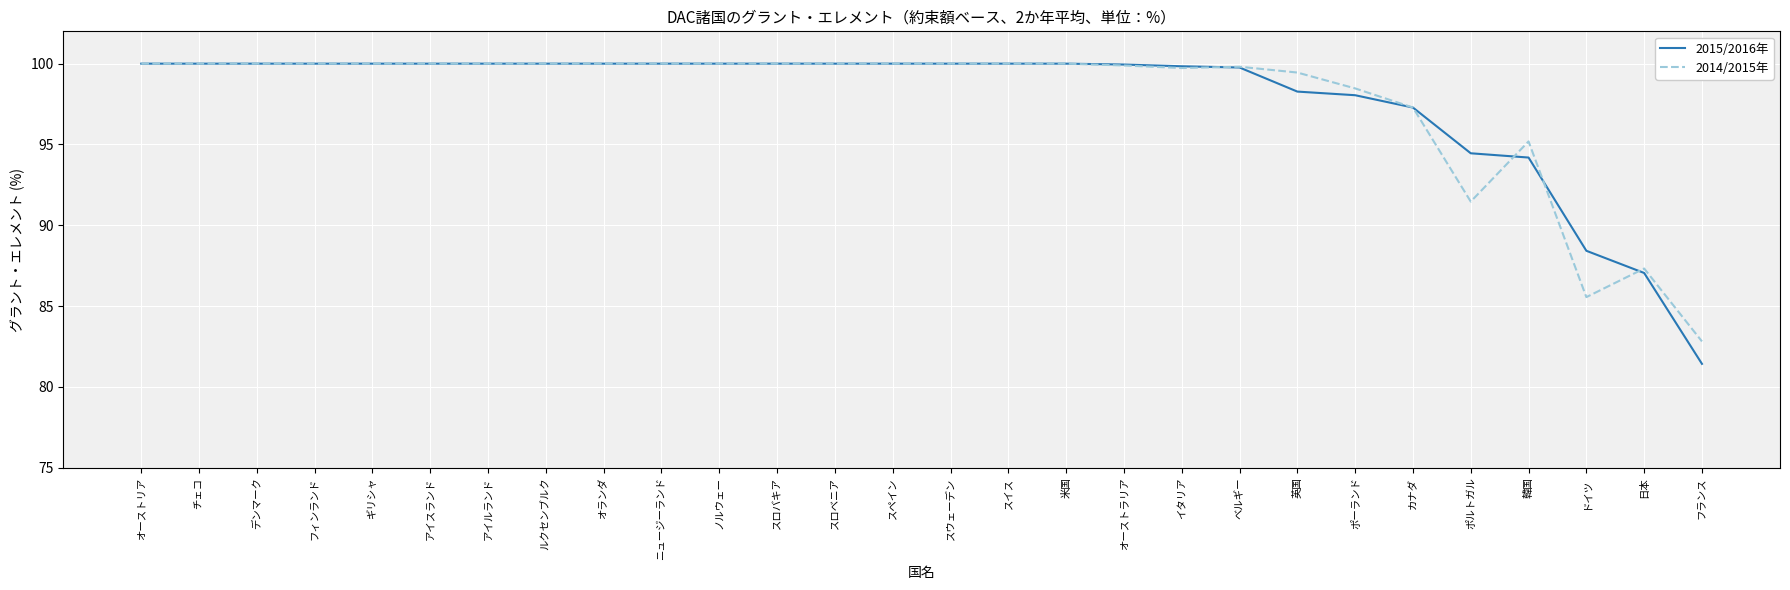

What value does the 2015/2016年 series have at アイルランド?

100.0